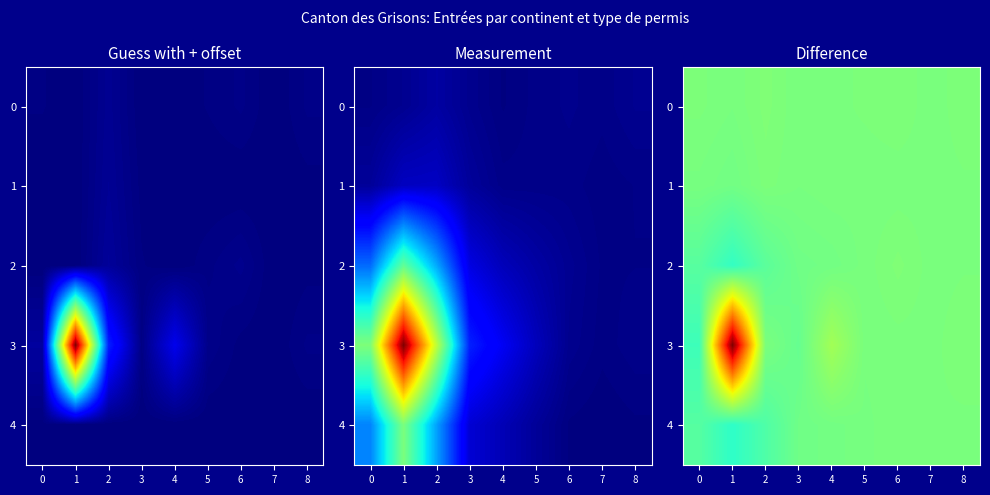

What is the difference between the maximum and minimum values in the 1 series?

8.8